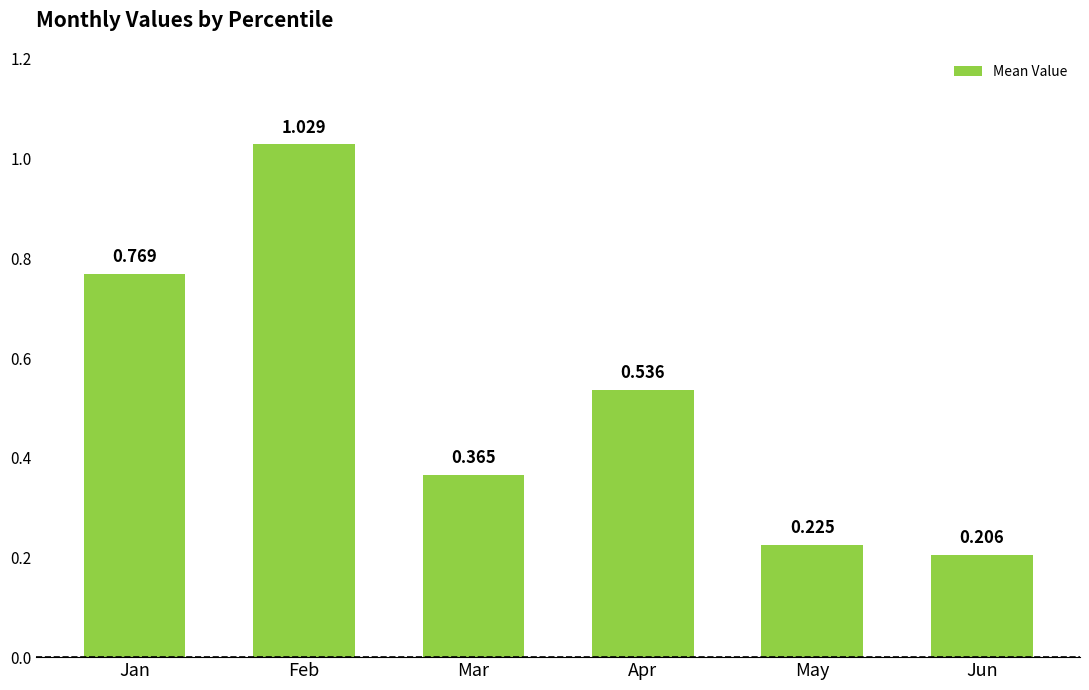

Between Feb and Jan, which is larger?

Feb